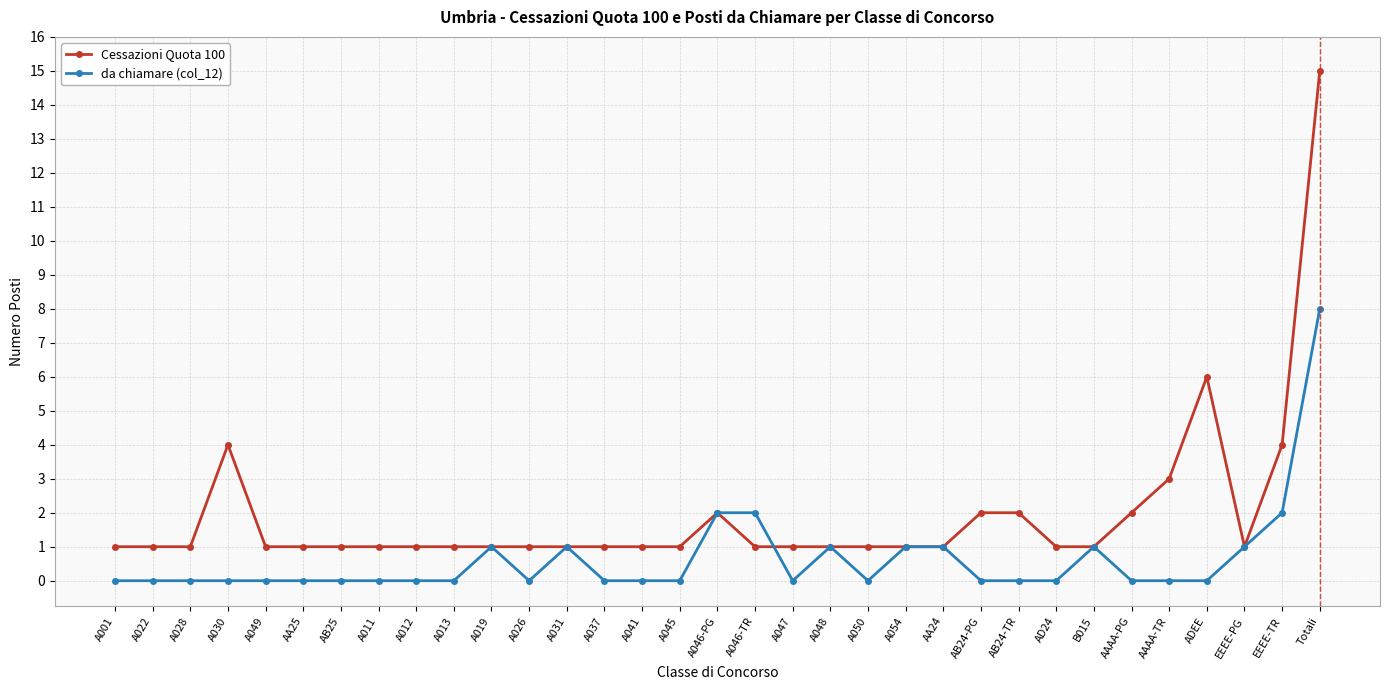

At which category is the sum across all series the highest?

Totali